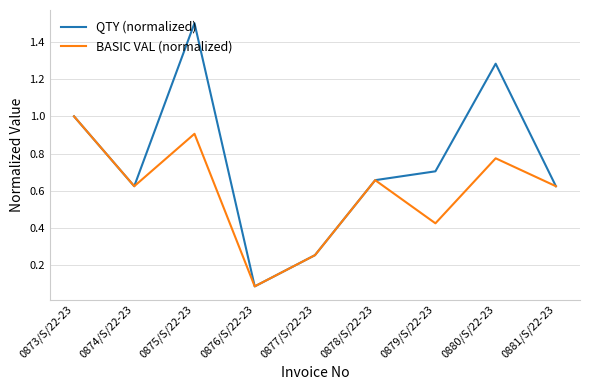

Which series has the widest spread of values?

QTY (normalized)